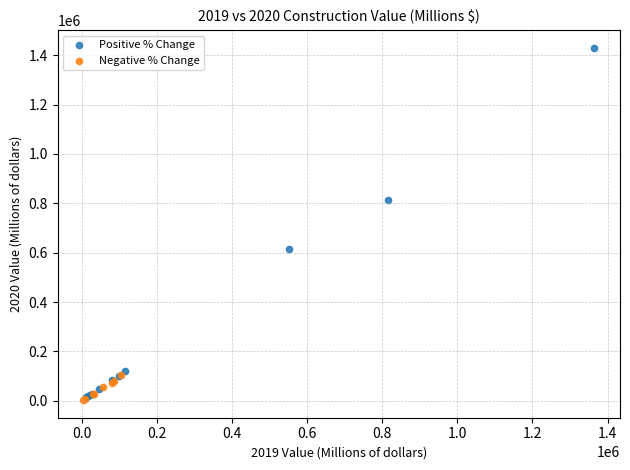

Which series has the widest spread of Y values?

Positive % Change